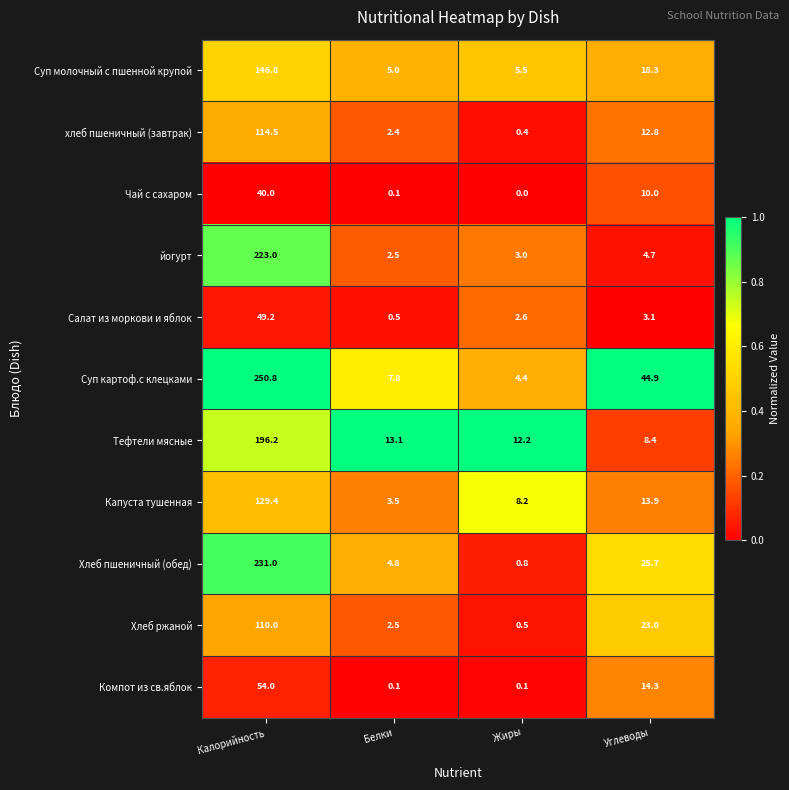

Which series has the largest total across all categories?

Суп картоф.с клецками